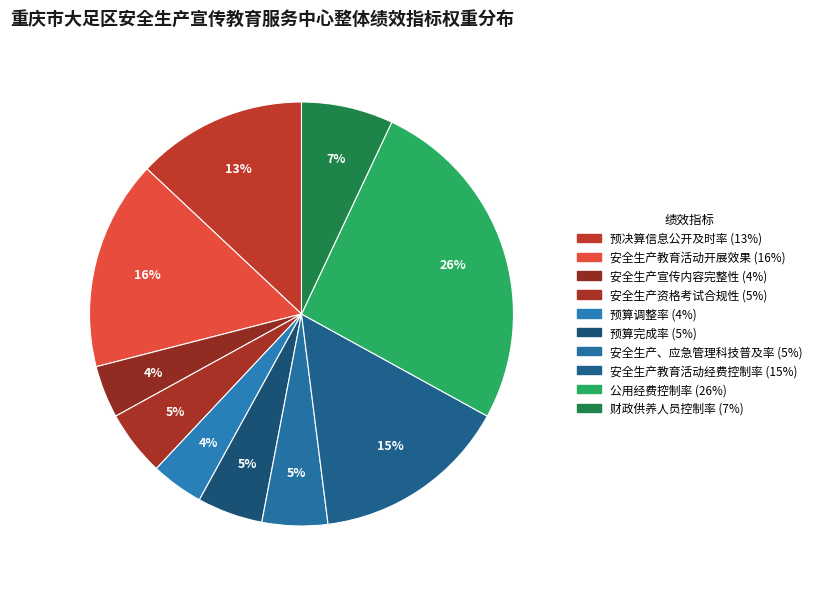

Rank the categories by value from lowest to highest.

安全生产宣传内容完整性, 预算调整率, 安全生产资格考试合规性, 预算完成率, 安全生产、应急管理科技普及率, 财政供养人员控制率, 预决算信息公开及时率, 安全生产教育活动经费控制率, 安全生产教育活动开展效果, 公用经费控制率